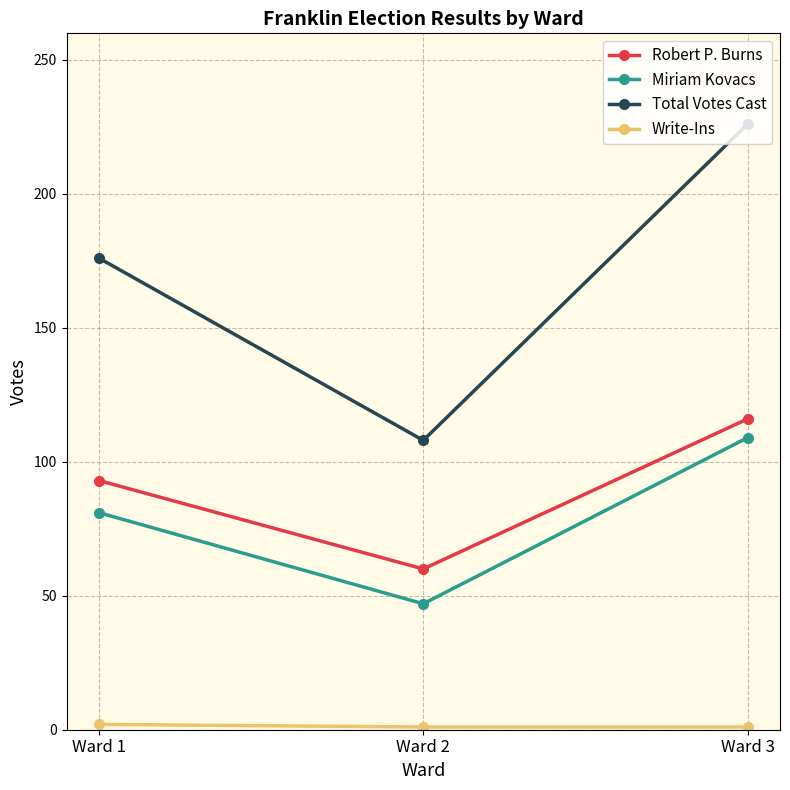

Does the chart have visible grid lines?

Yes